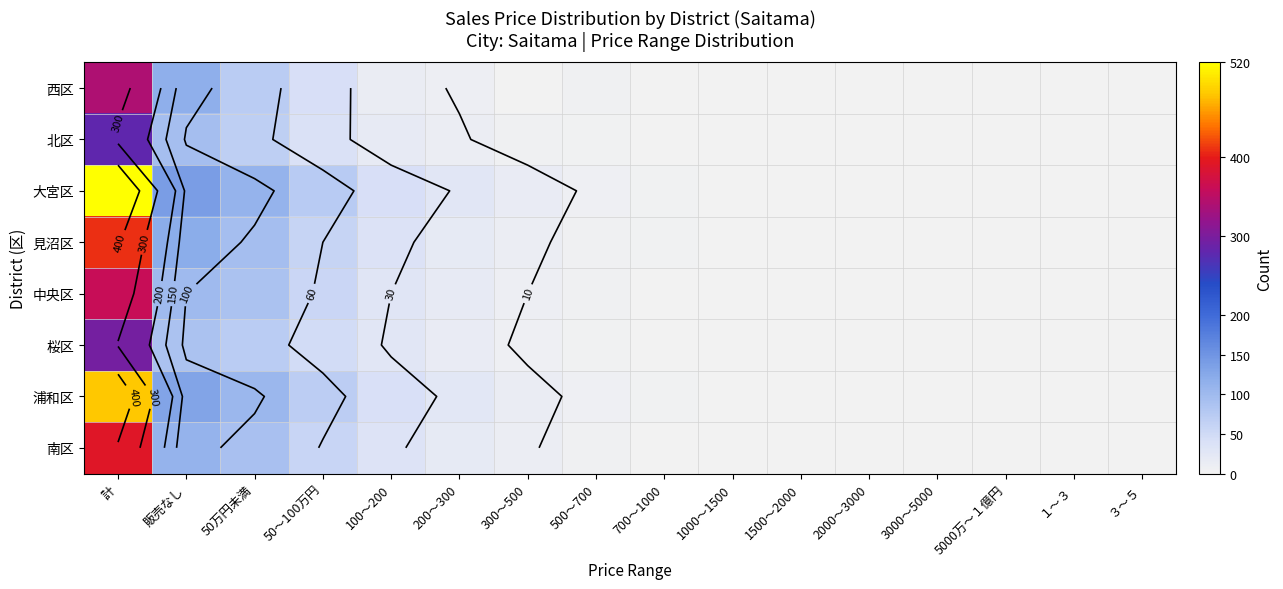

Which series has the largest range (max minus min)?

大宮区